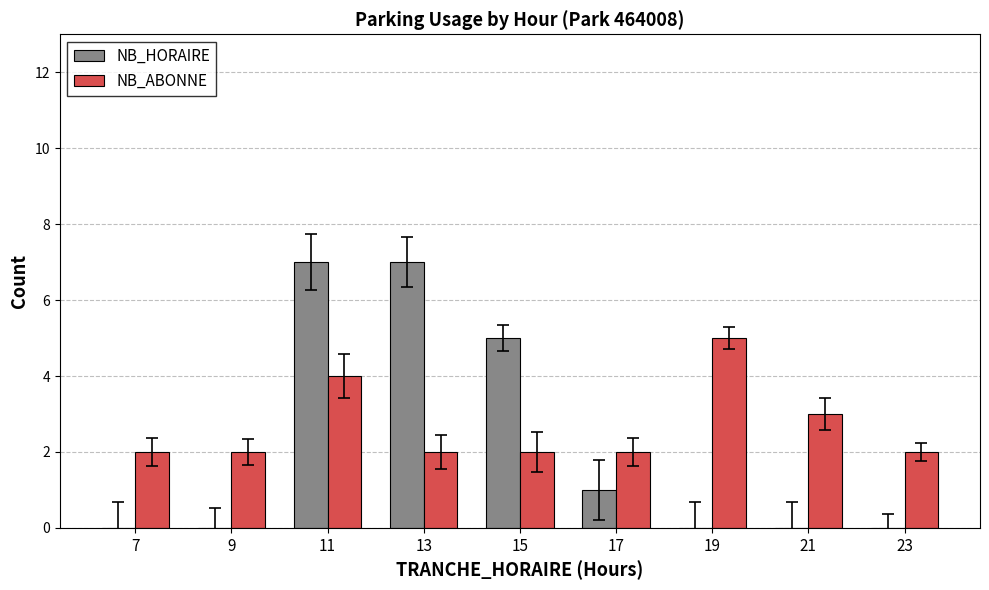

Is it true that NB_HORAIRE equals -4 at 9?

False